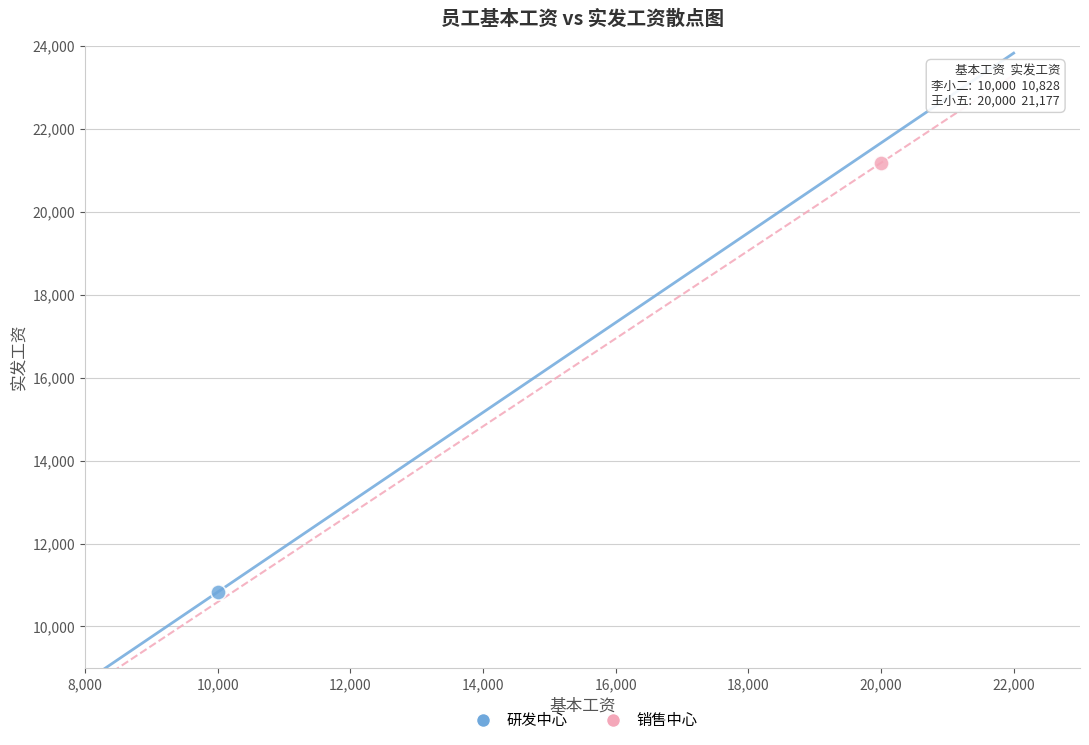

What are all the series names shown in the legend?

研发中心, 销售中心